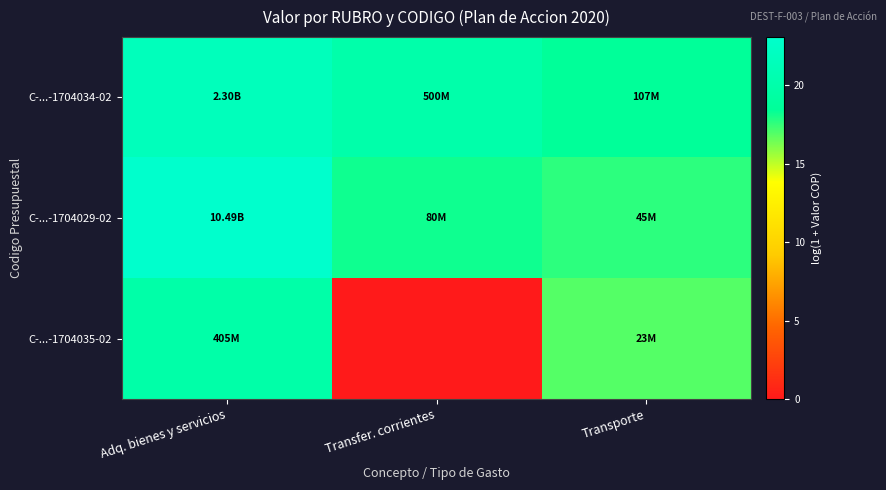

Count the number of categories in the chart.

3